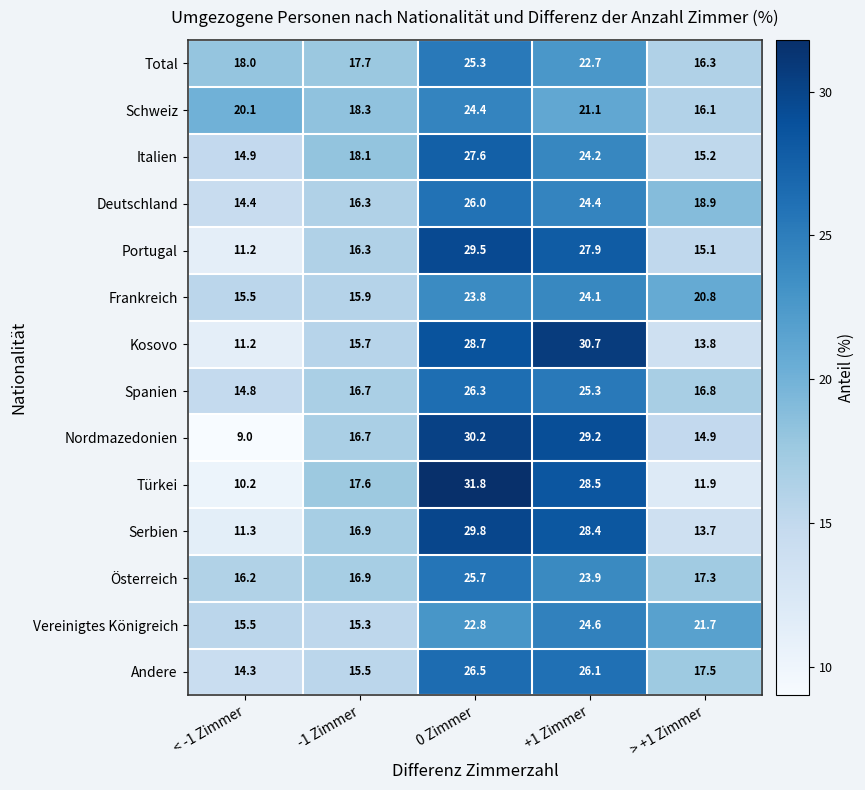

What is the difference between the highest and lowest values at > +1 Zimmer?

9.8